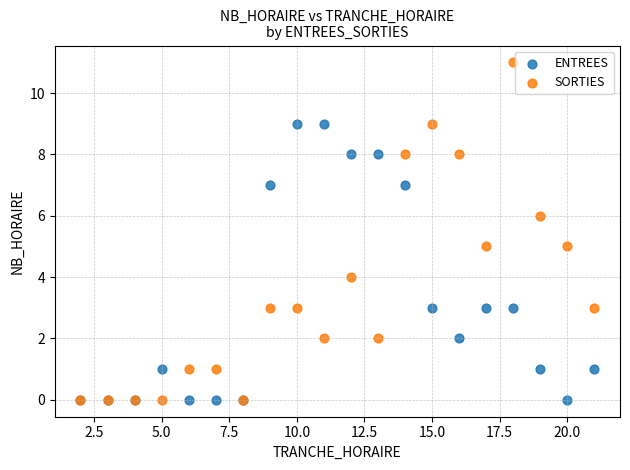

What are all the series names shown in the legend?

ENTREES, SORTIES